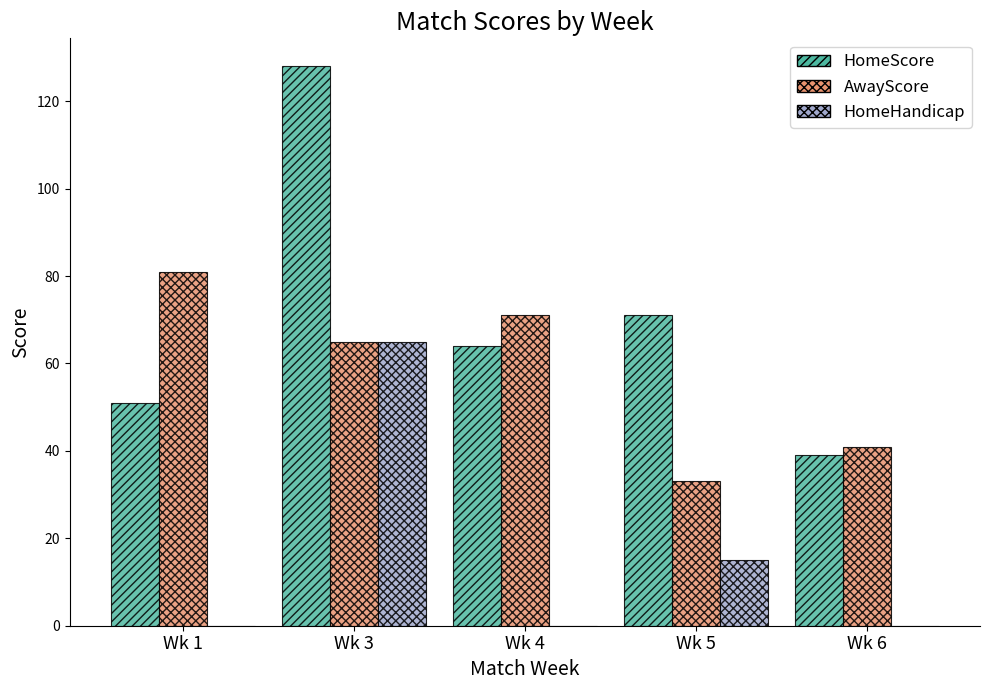

What are all the series names shown in the legend?

HomeScore, AwayScore, HomeHandicap